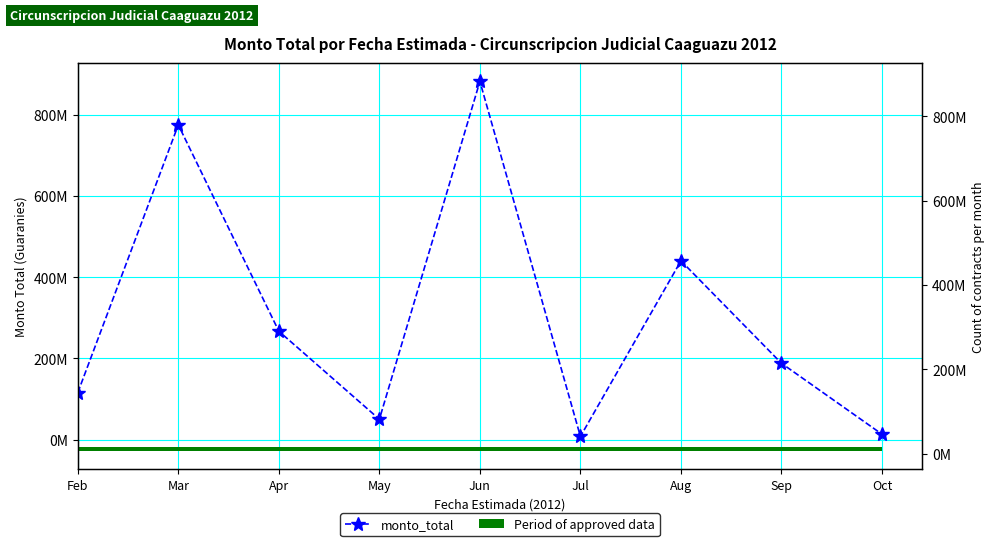

Is it true that the value at Apr is 353.9?

False